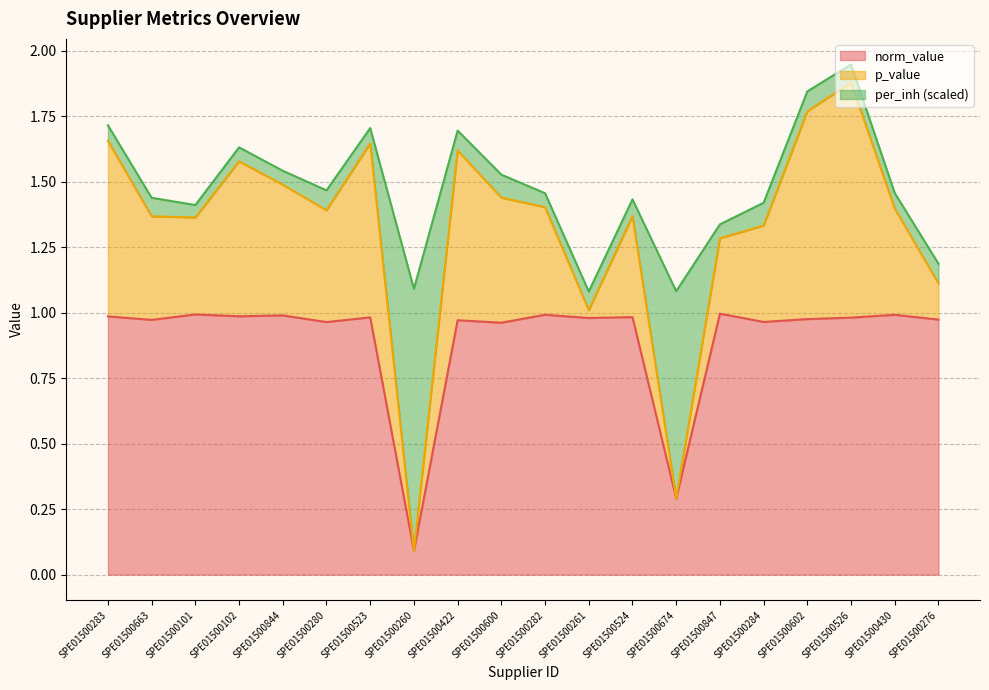

List the labels in order of norm_value value, largest first.

SPE01500847, SPE01500101, SPE01500282, SPE01500430, SPE01500844, SPE01500102, SPE01500283, SPE01500524, SPE01500523, SPE01500526, SPE01500261, SPE01500602, SPE01500276, SPE01500663, SPE01500422, SPE01500284, SPE01500280, SPE01500600, SPE01500674, SPE01500260